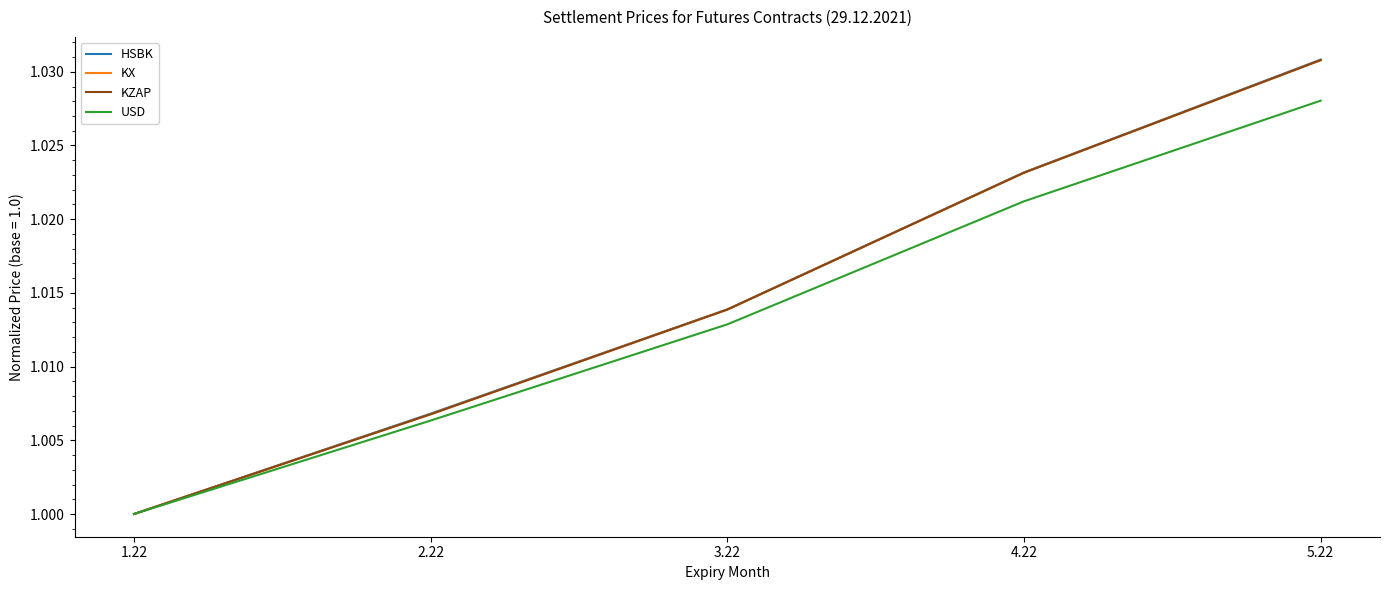

List the labels in order of KZAP value, largest first.

5.22, 4.22, 3.22, 2.22, 1.22